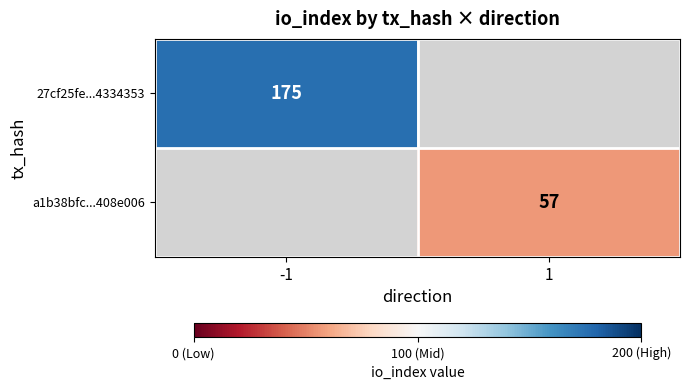

Is it true that 27cf25fe...4334353 equals 268 at -1?

False